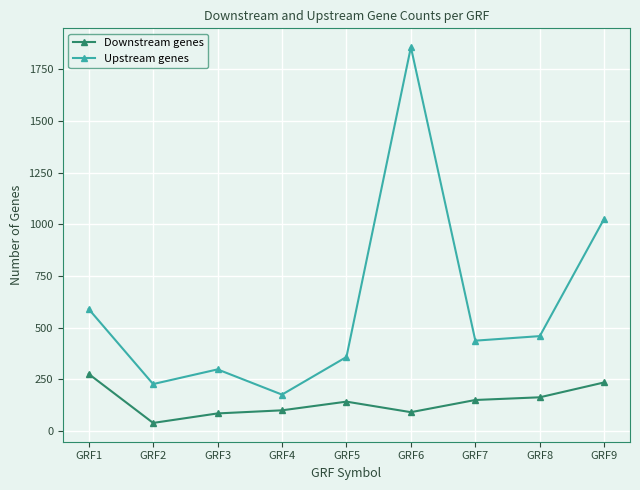

In Upstream genes, how many points are lower than both neighbors (excluding endpoints)?

3